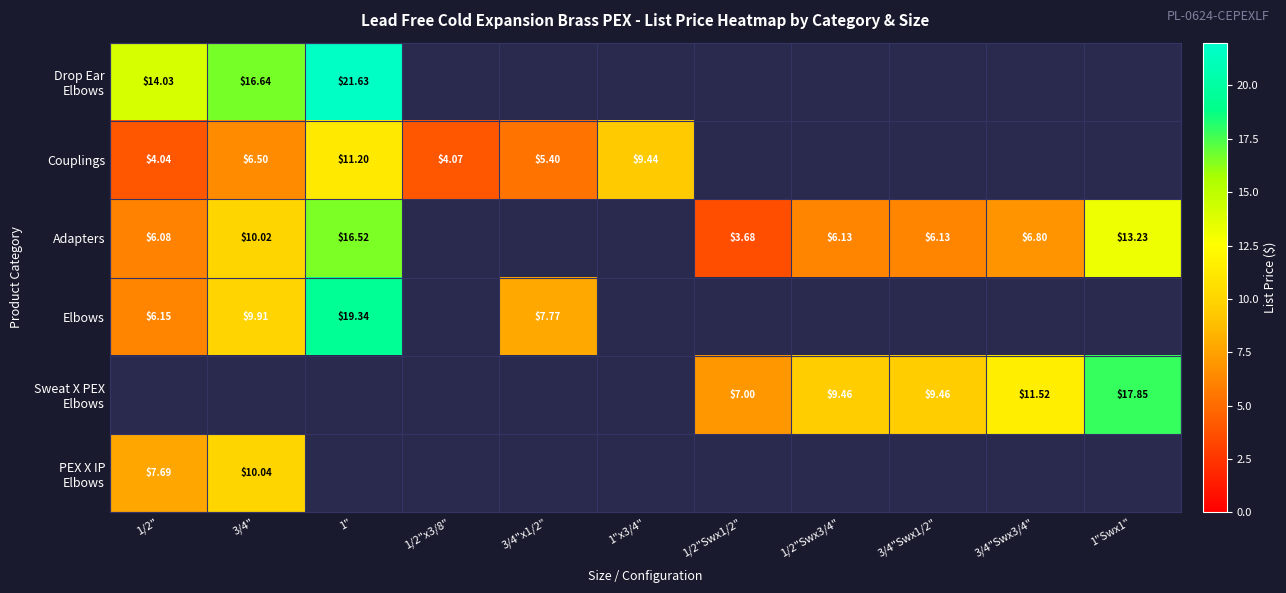

What is the minimum value shown in the chart?

3.7